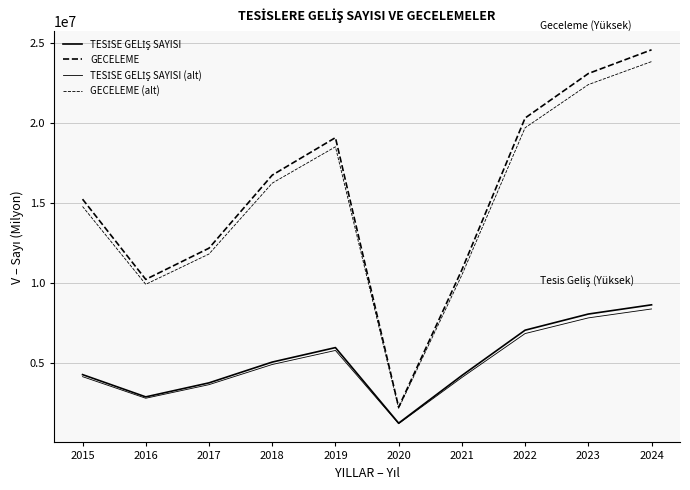

Is this an area chart (filled region under the line)?

No